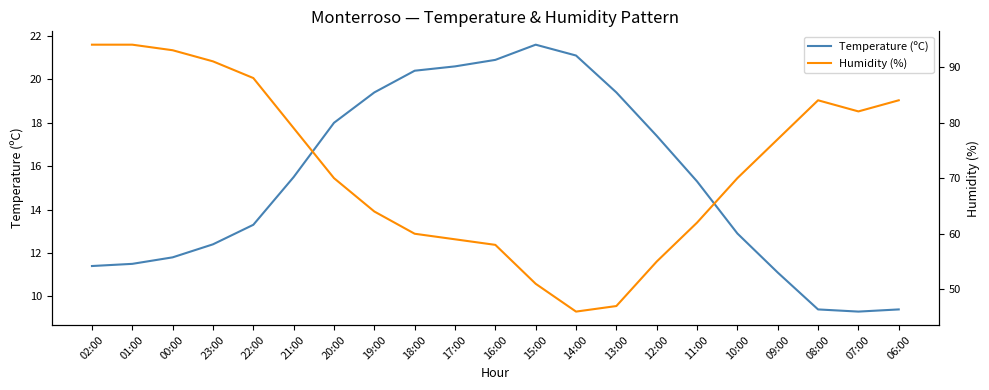

What is the greatest value displayed?

94.0